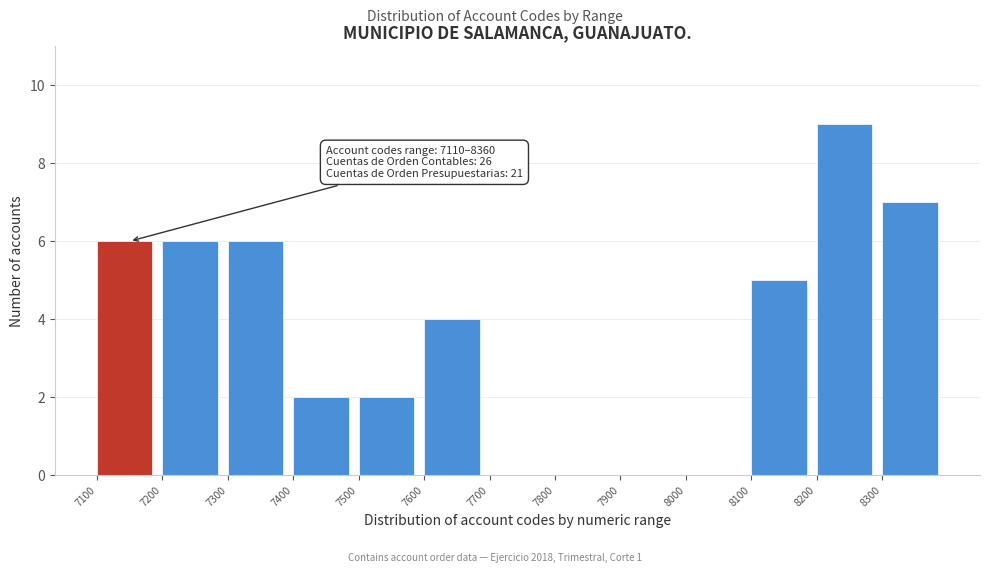

Which range on the x-axis has the tallest bar?

8200 to 8300